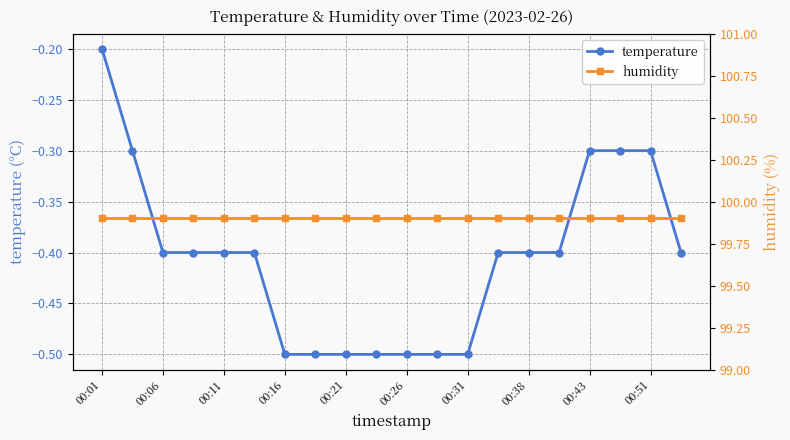

What is the value of the temperature point at the 18th from the left?

-0.3